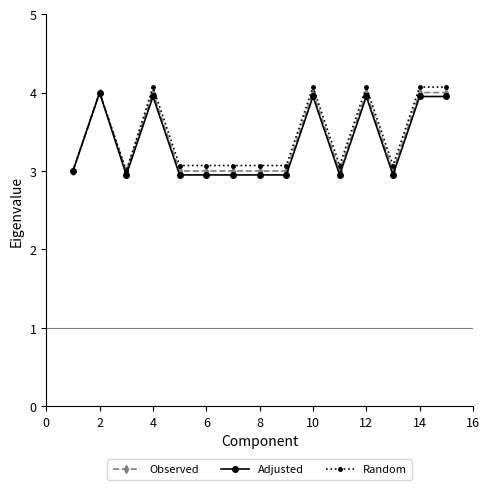

Reading left to right, transcribe all the data shown in this chart.

Observed: 3.0	4.0	3.0	4.0	3.0	3.0	3.0	3.0	3.0	4.0	3.0	4.0	3.0	4.0	4.0
Adjusted: 3.0	4.0	3.0	4.0	3.0	3.0	3.0	3.0	3.0	4.0	3.0	4.0	3.0	4.0	4.0
Random: 3.0	4.0	3.0	4.1	3.1	3.1	3.1	3.1	3.1	4.1	3.1	4.1	3.1	4.1	4.1